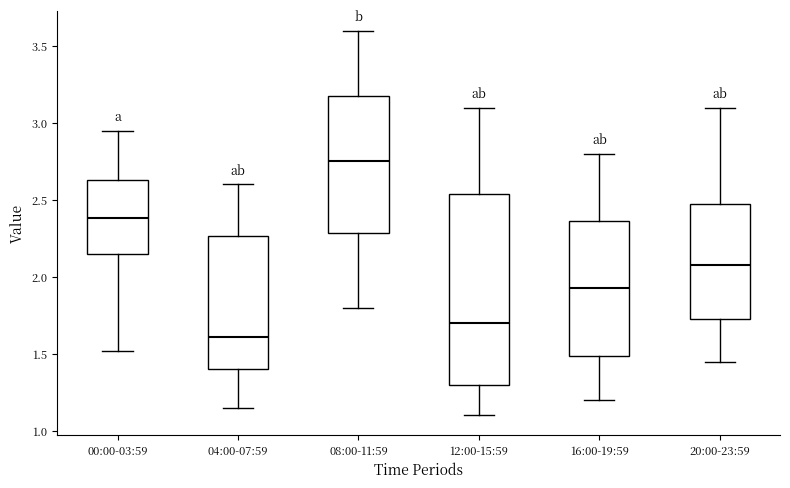

Where does the lower whisker of the box for 04:00-07:59 end on the y-axis? The values are not printed on the chart, so give them approximately, as read against the axis.

1.15